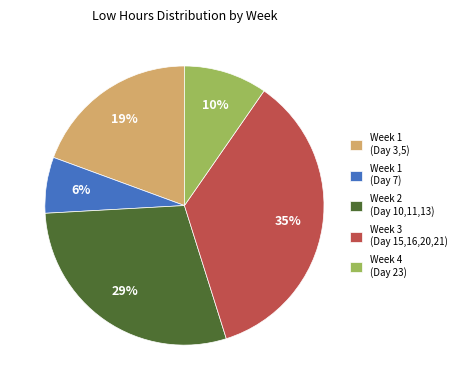

Does any single category account for the majority?

No